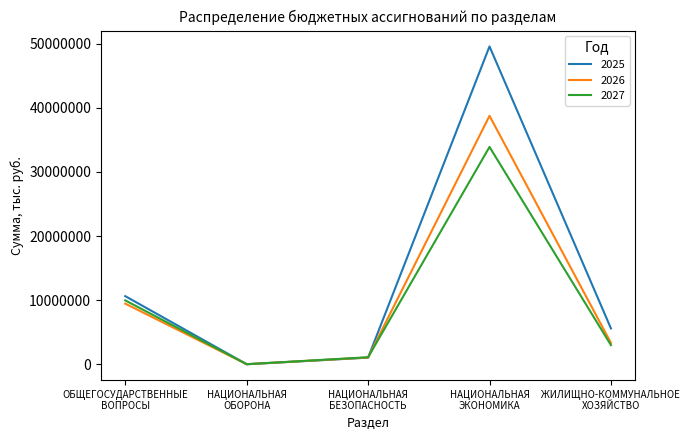

Is it true that 2025 equals 10648702.6 at ОБЩЕГОСУДАРСТВЕННЫЕ
ВОПРОСЫ?

True